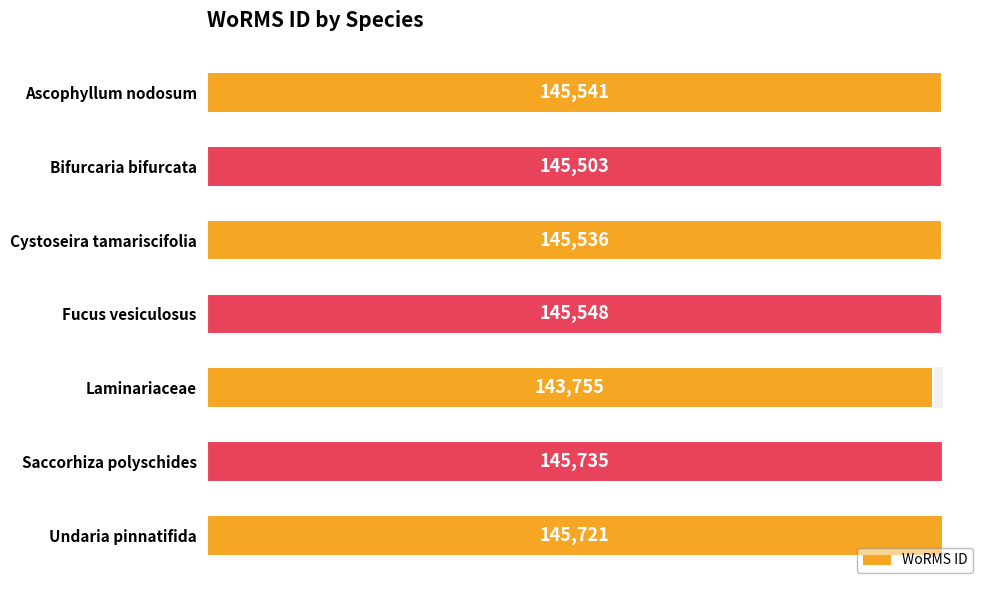

The chart shows a value of 87181 at Fucus vesiculosus. True or false?

False